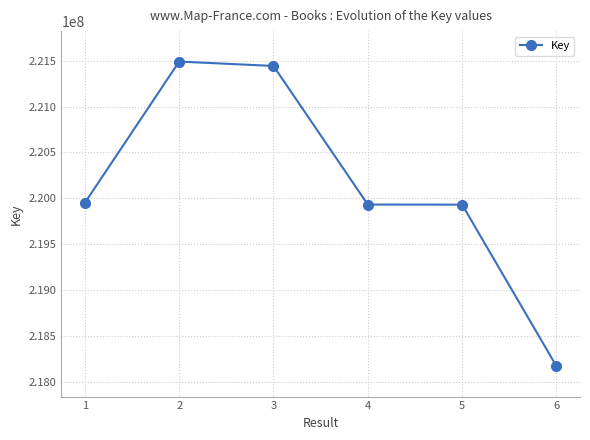

Count the number of categories in the chart.

6